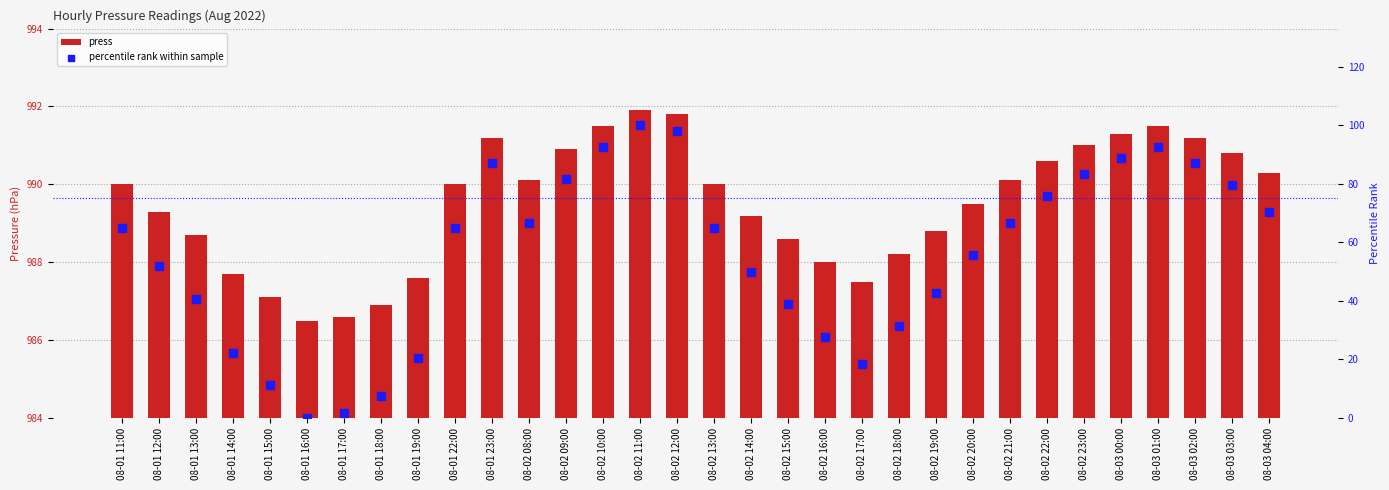

What are all the series names shown in the legend?

press, percentile rank within sample